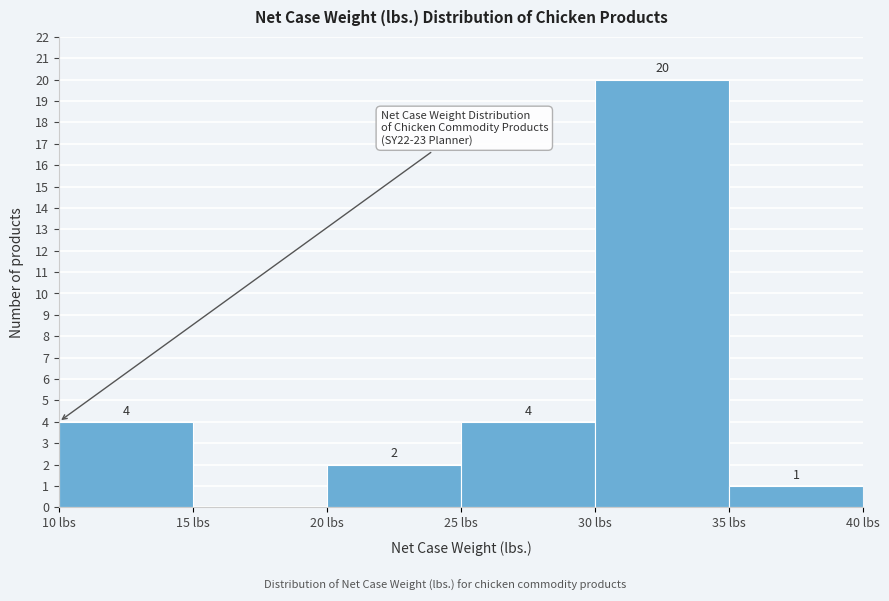

Over which range of the x-axis is the bar tallest?

30 to 35